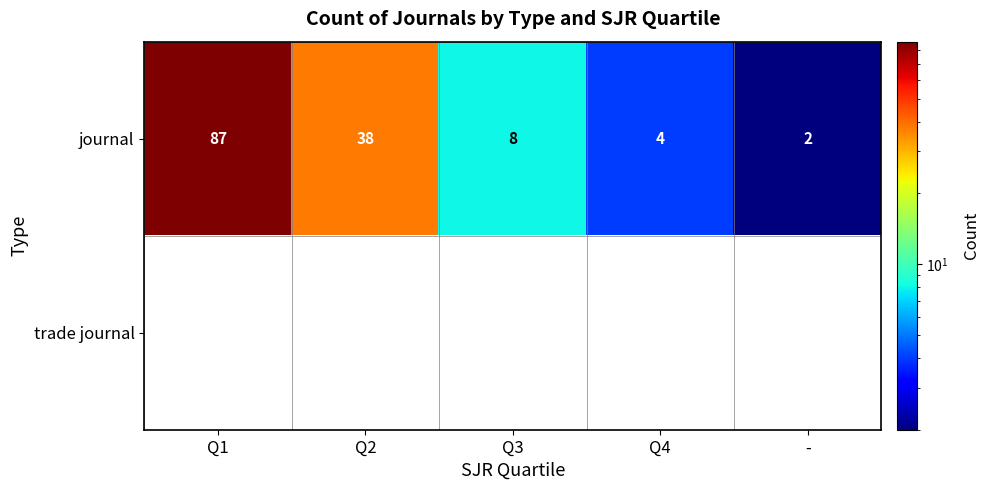

Where is journal nearest to the value 44?

Q2